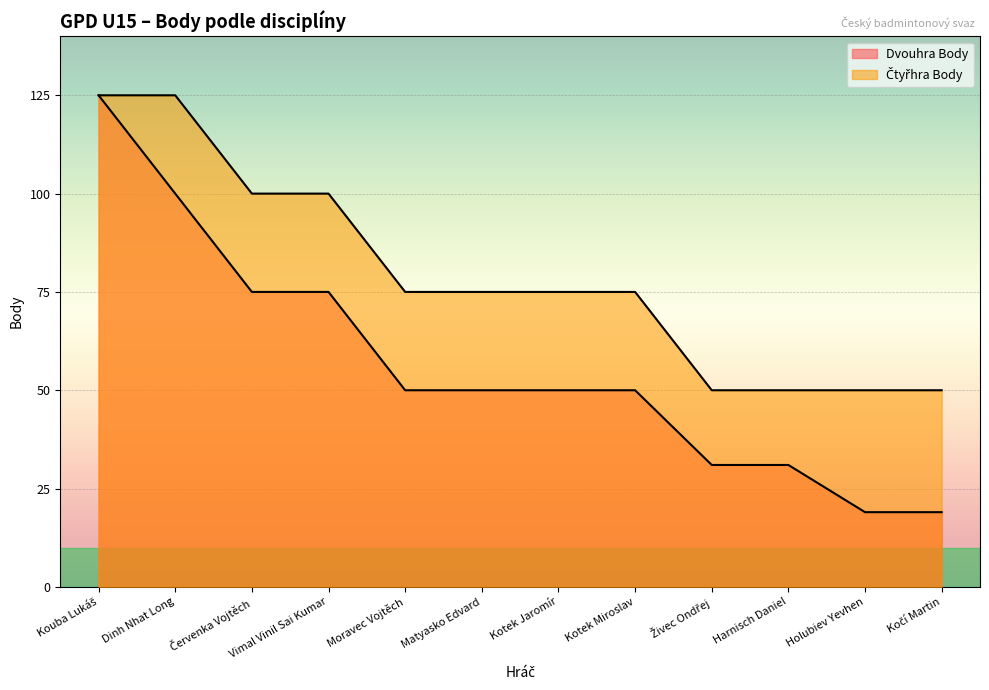

True or false: Dvouhra Body has a value of 110 at Vimal Vinil Sai Kumar.

False